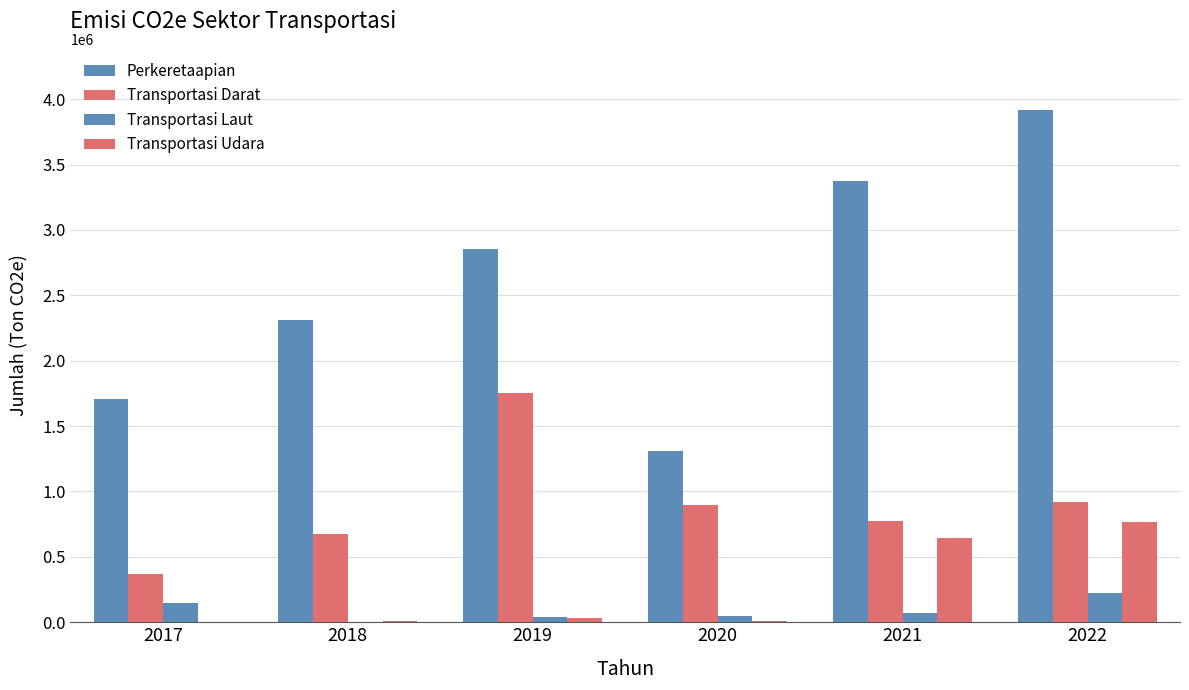

Count the number of categories in the chart.

6